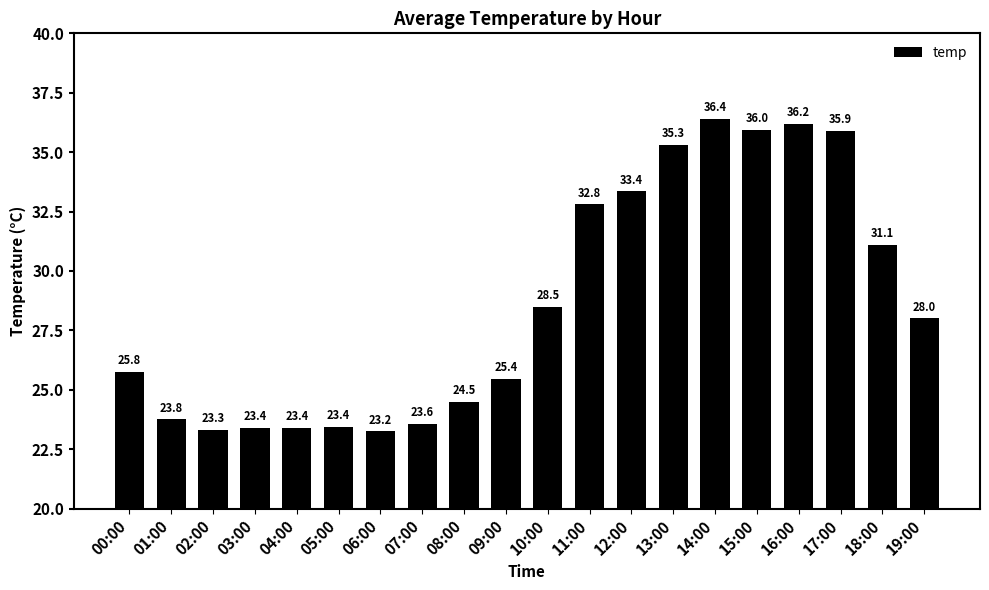

The chart shows a value of 31.1 at 18:00. True or false?

True